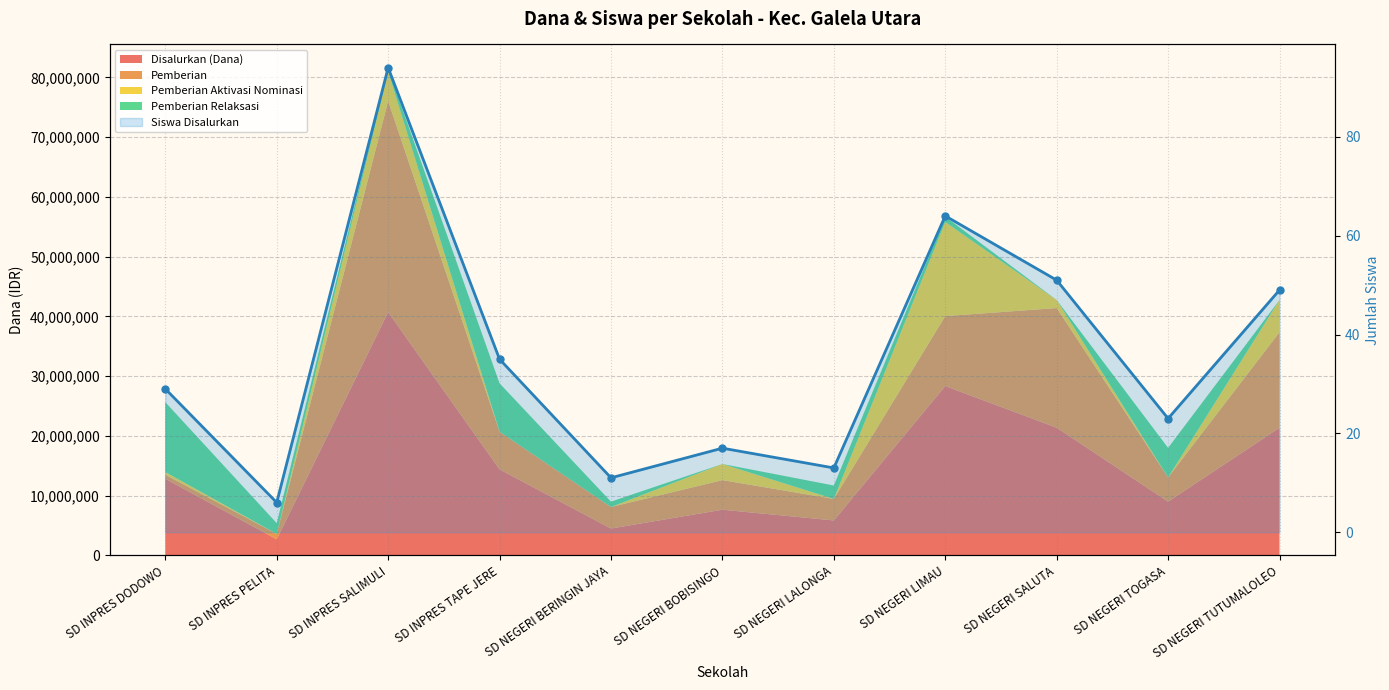

What position from the left is SD NEGERI SALUTA?

9